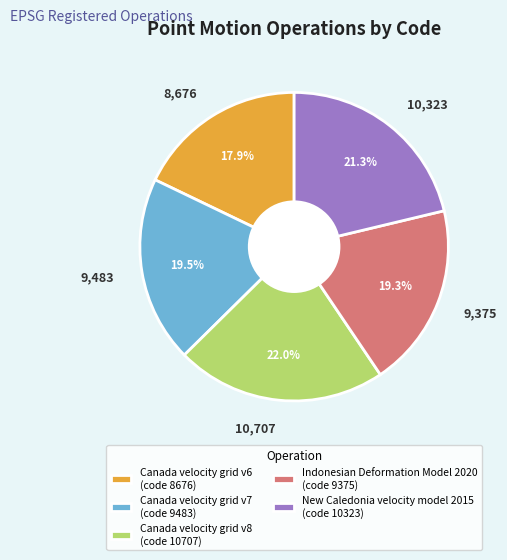

Does any single category account for the majority?

No